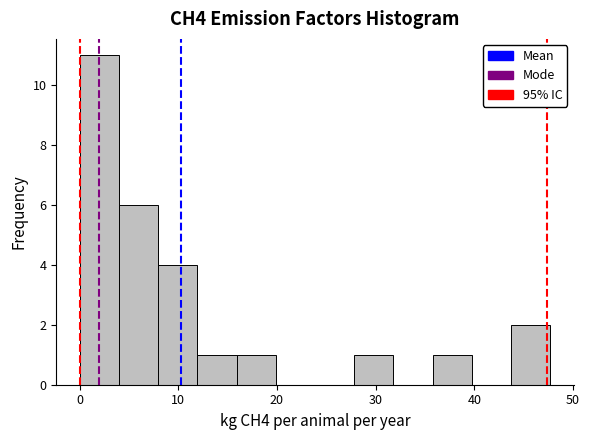

Around what value on the x-axis is the tallest bar? Give the approximate position of its centre, as read against the axis.

2